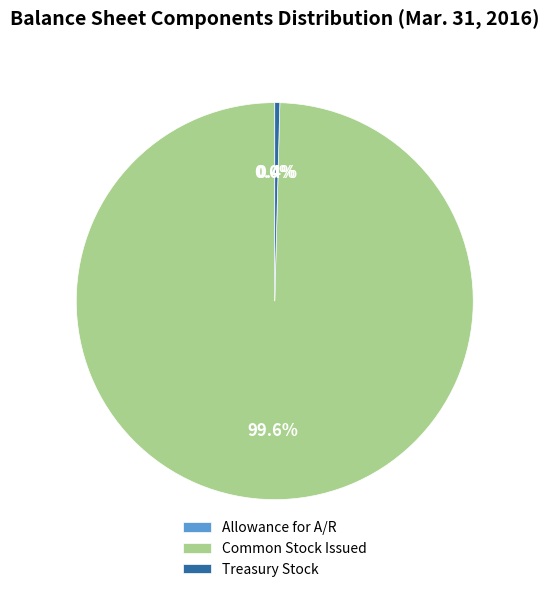

What is the largest slice in the pie chart?

Common Stock Issued